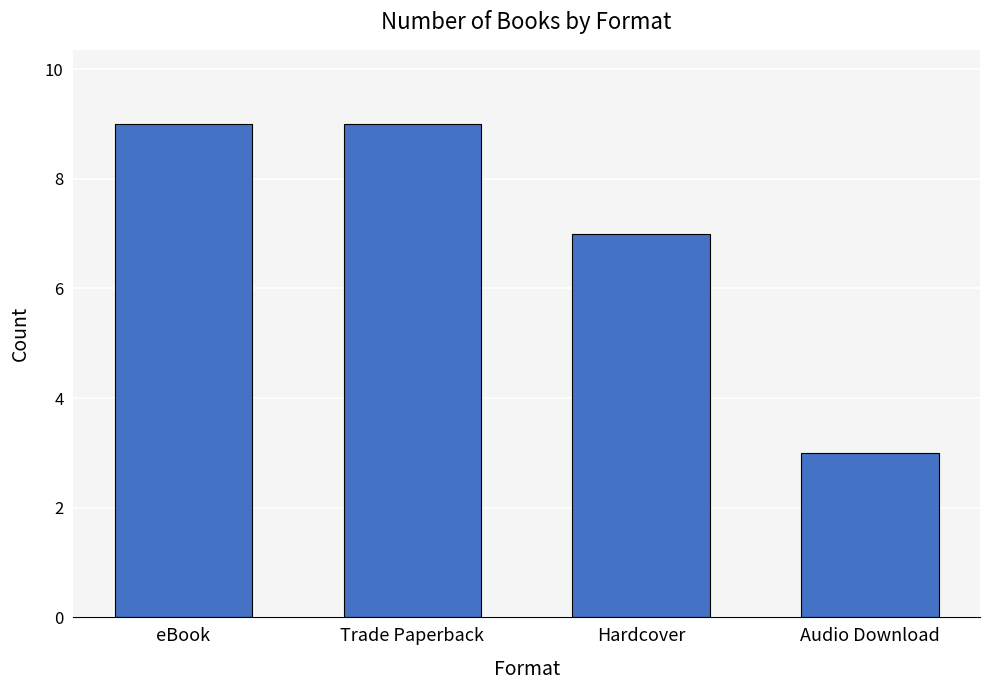

What is the sum of the values at Audio Download and Hardcover?

10